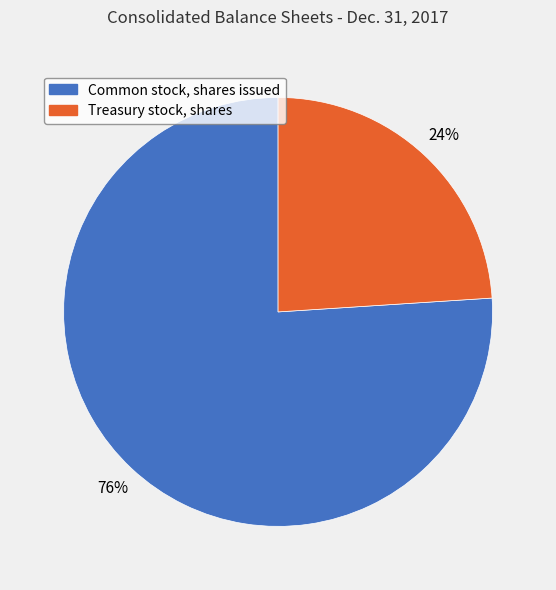

To the nearest percent, what is the difference between the largest and smallest slice percentages?

52%